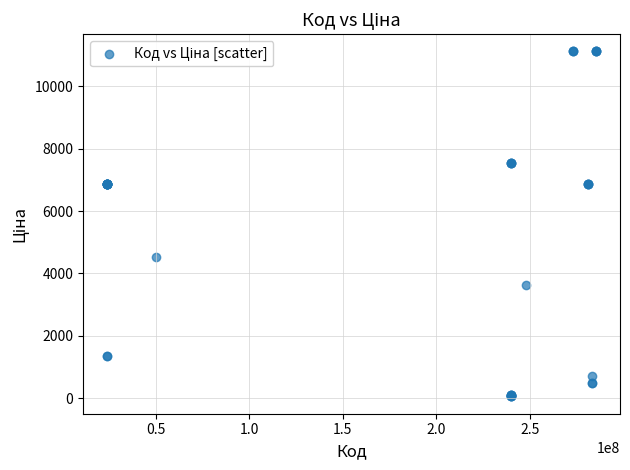

What Y value in the scatter plot is closest to 5585?

4531.4